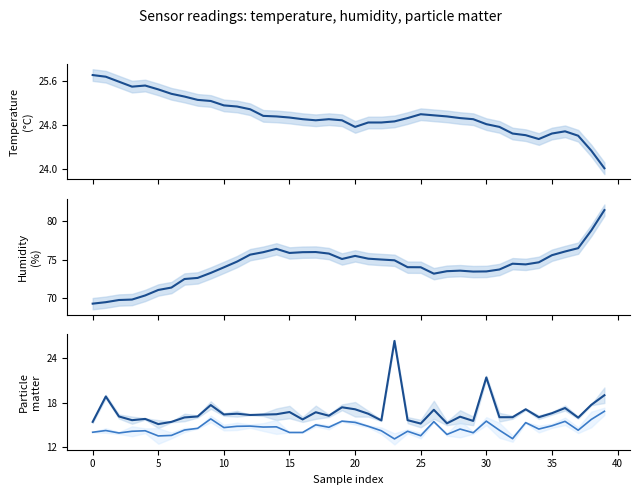

Is it true that BME280_humidity equals 113.2 at 15?

False